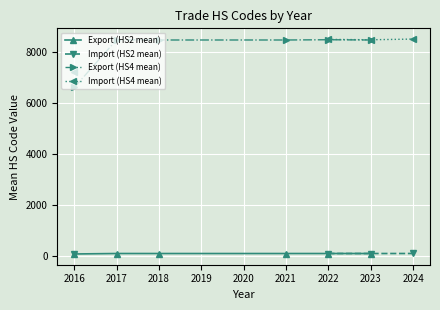

List the series in order of their overall mean, lowest first.

Export (HS2 mean), Import (HS2 mean), Export (HS4 mean), Import (HS4 mean)